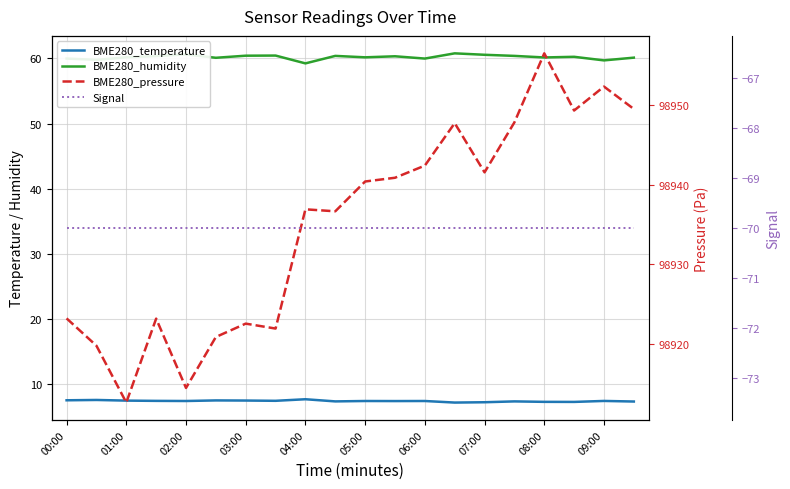

How many data points does each series have?

20